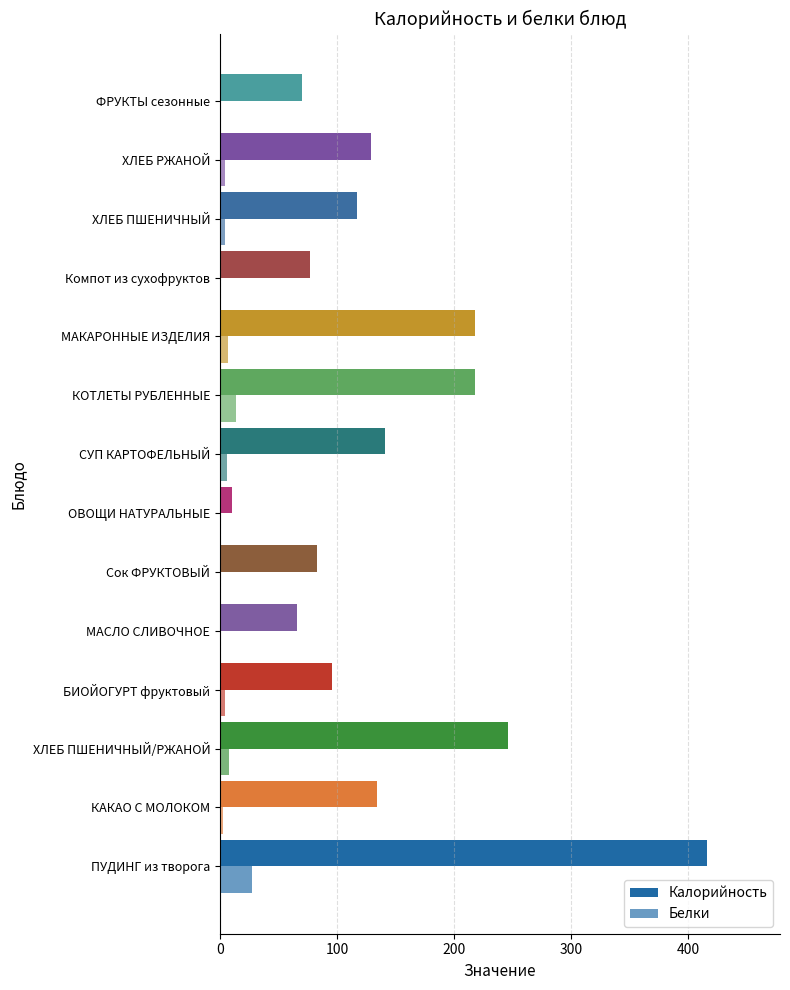

How many distinct data groups are displayed?

2